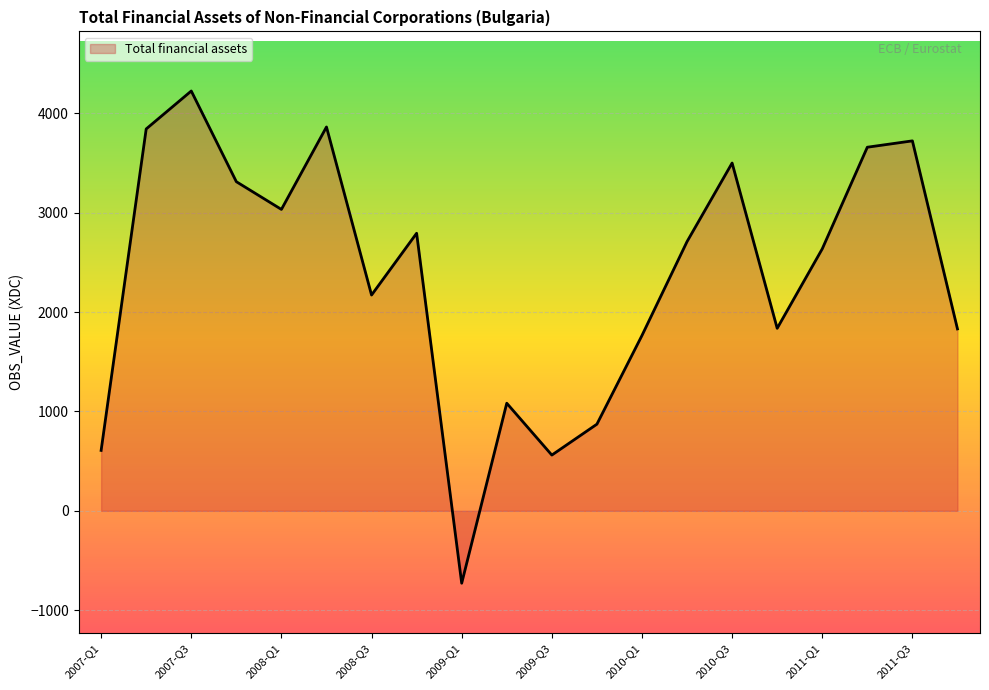

What is the maximum value shown in the chart?

4226